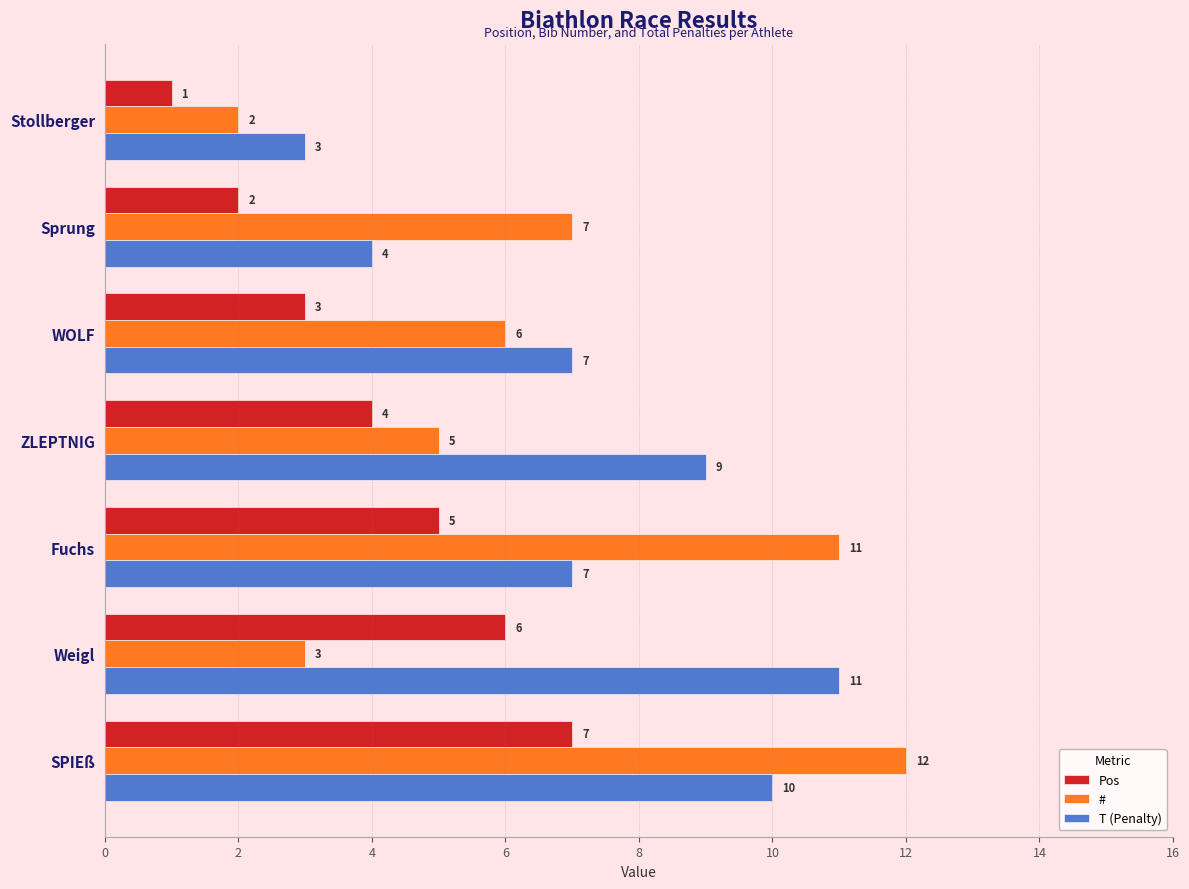

Is it true that # equals 2 at Stollberger?

True